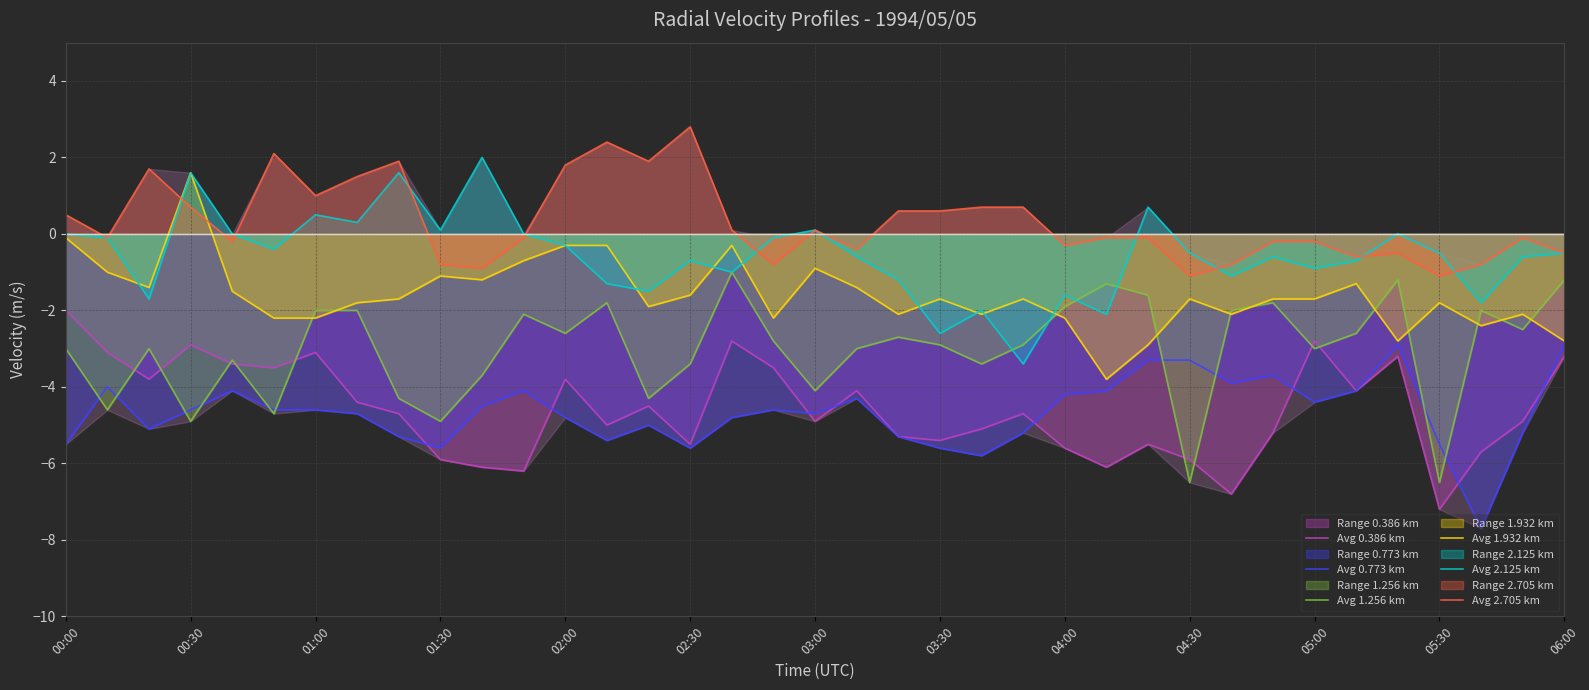

What is the total value across all series at 03:30?

-17.6